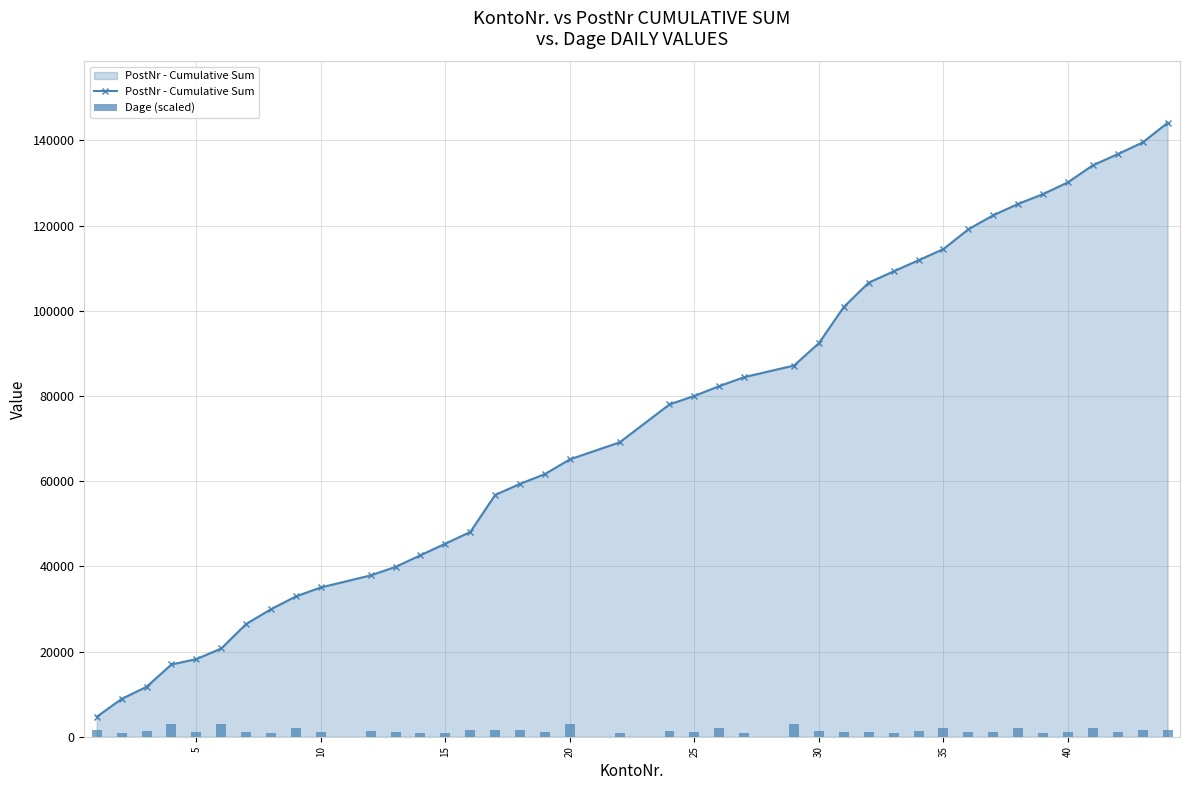

What is the minimum value for PostNr - Cumulative Sum?

4681